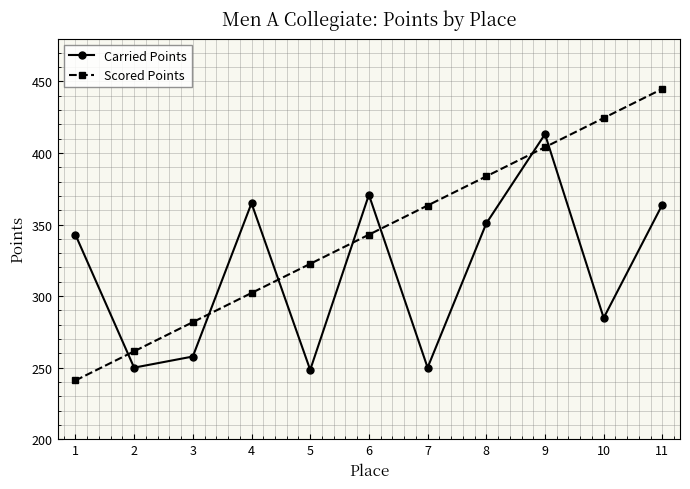

How many times do Carried Points and Scored Points cross each other?

7